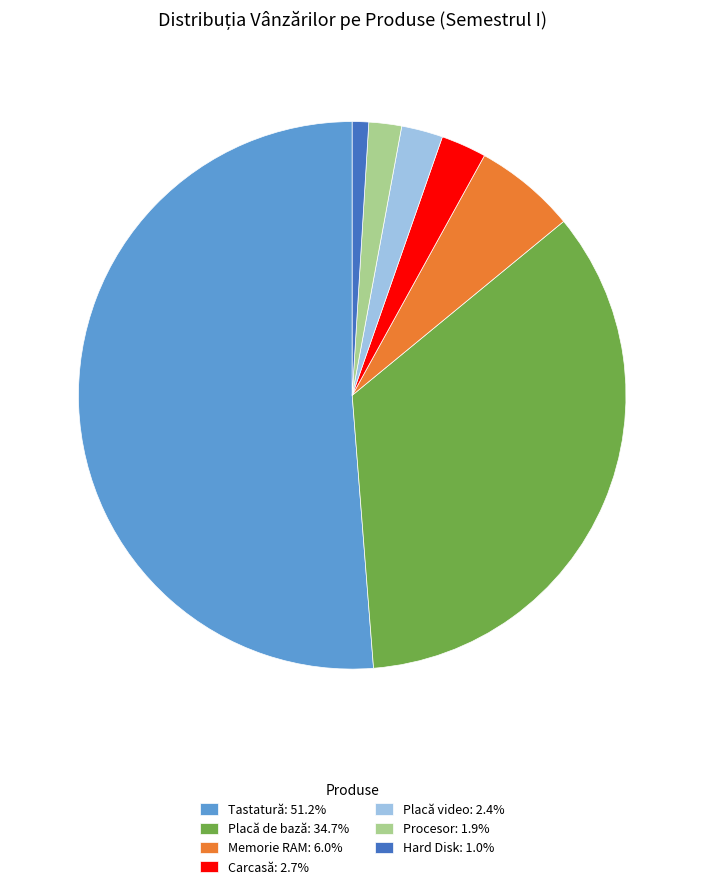

Does any single category account for the majority?

Yes